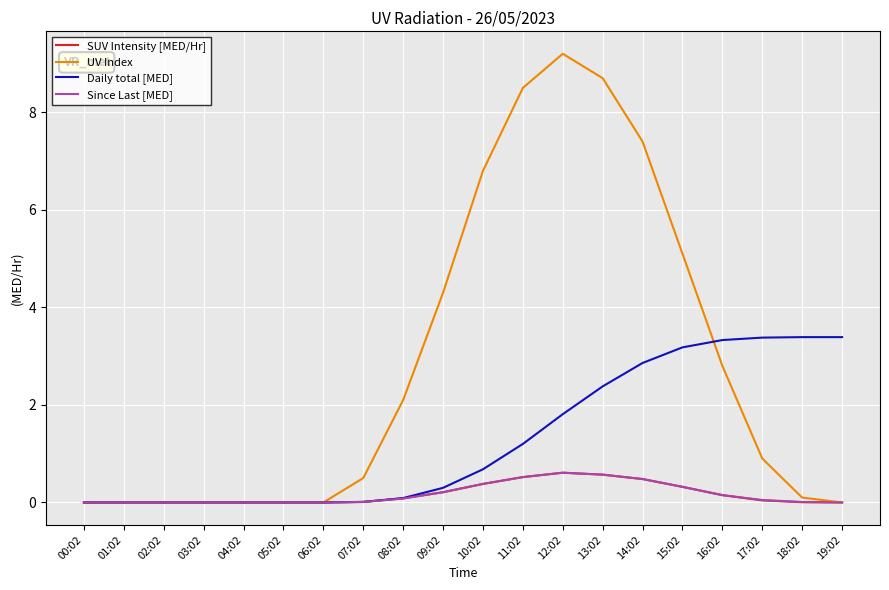

Is this an area chart (filled region under the line)?

No